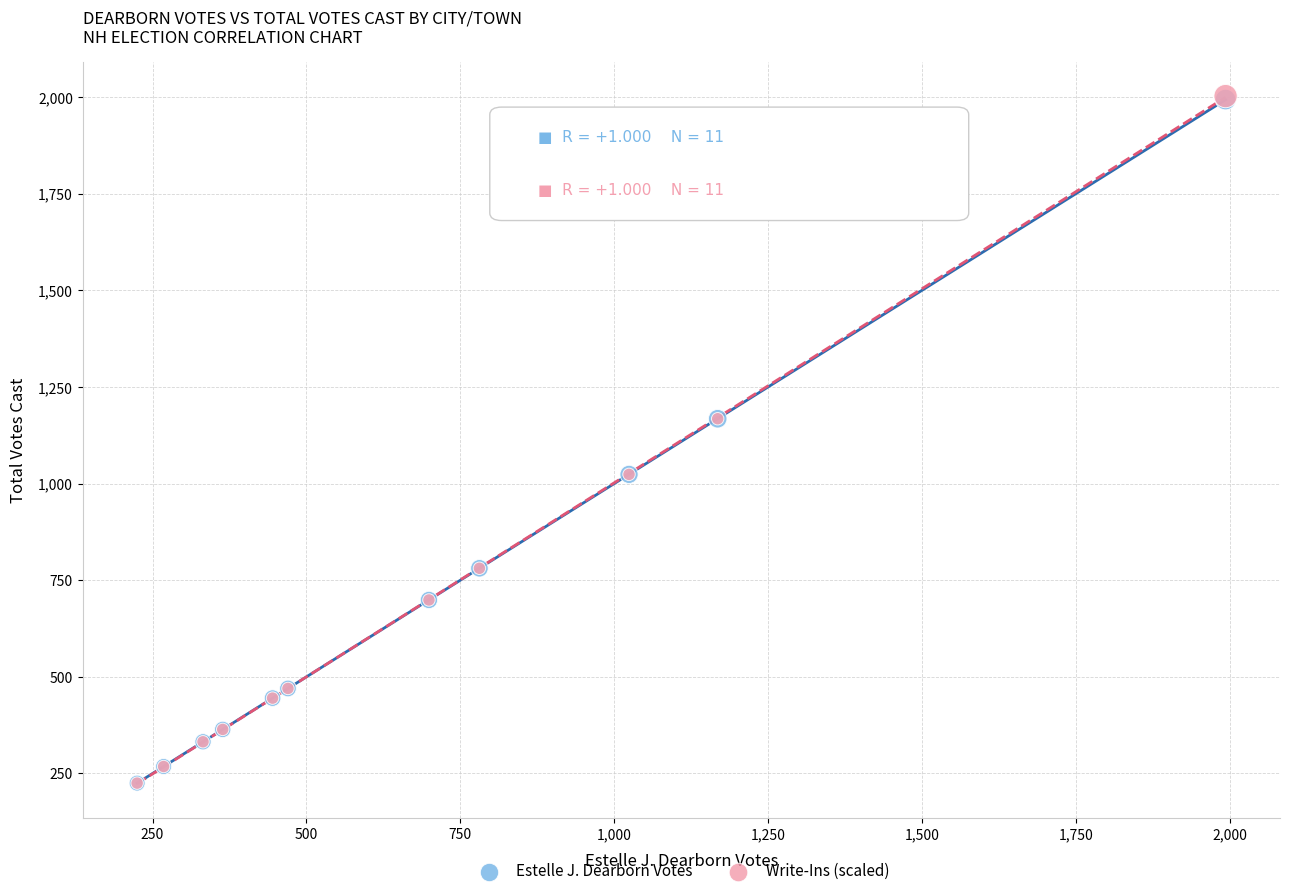

What are all the series names shown in the legend?

Estelle J. Dearborn Votes, Write-Ins (scaled)